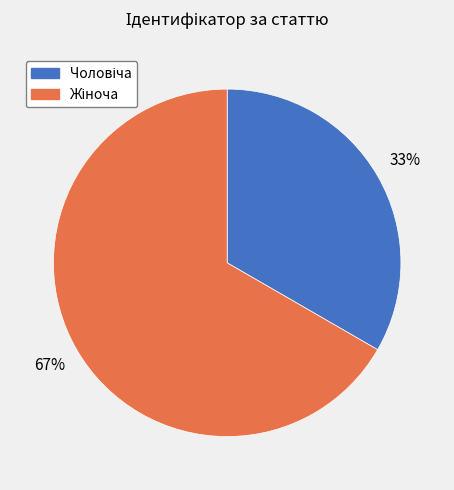

To the nearest percent, what is the average slice percentage?

50%